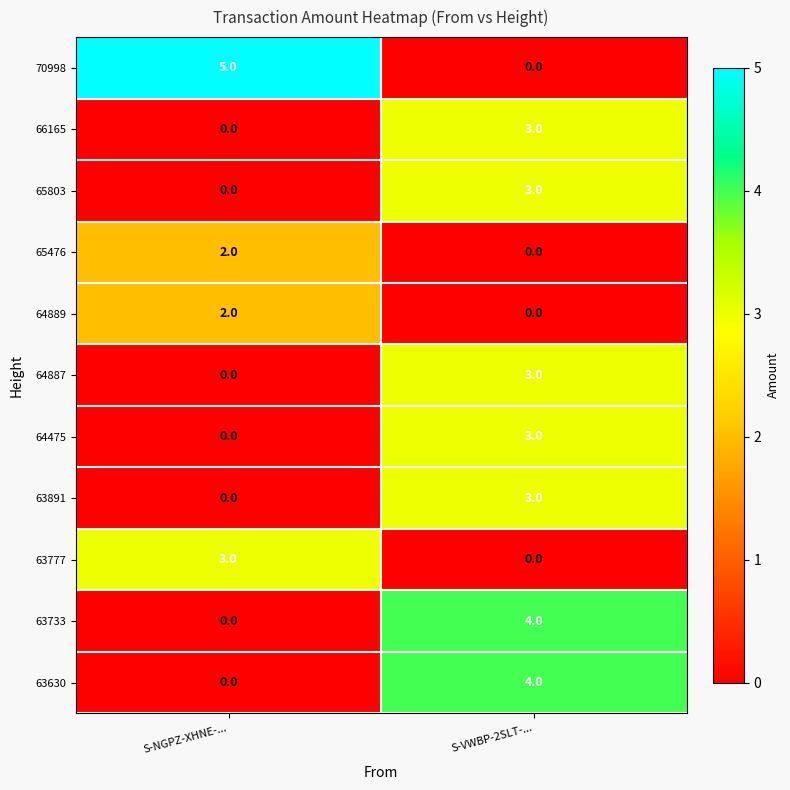

At which category is the sum across all series the highest?

S-VWBP-2SLT-...